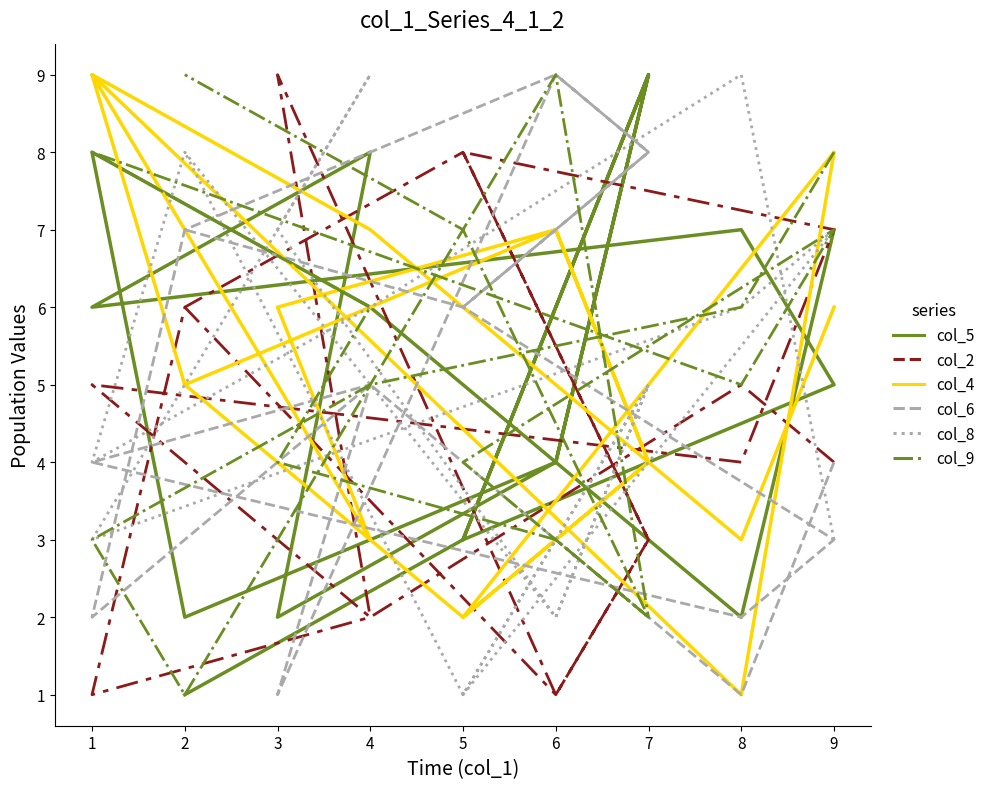

After their last crossing, which series has the higher values: col_9 or col_5?

col_9